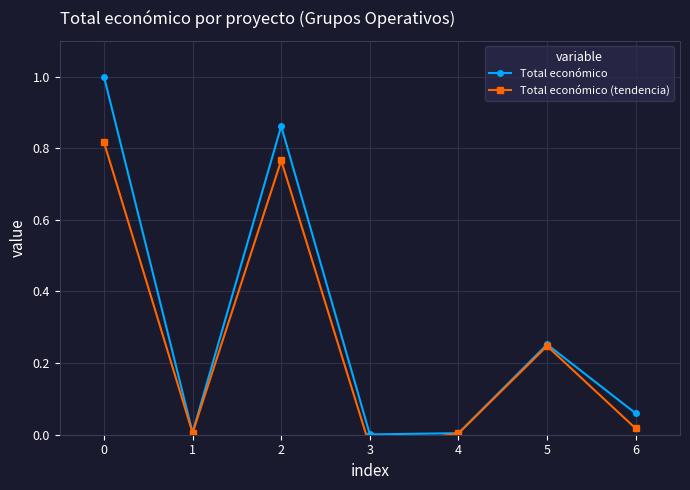

What is the greatest value displayed?

1.0